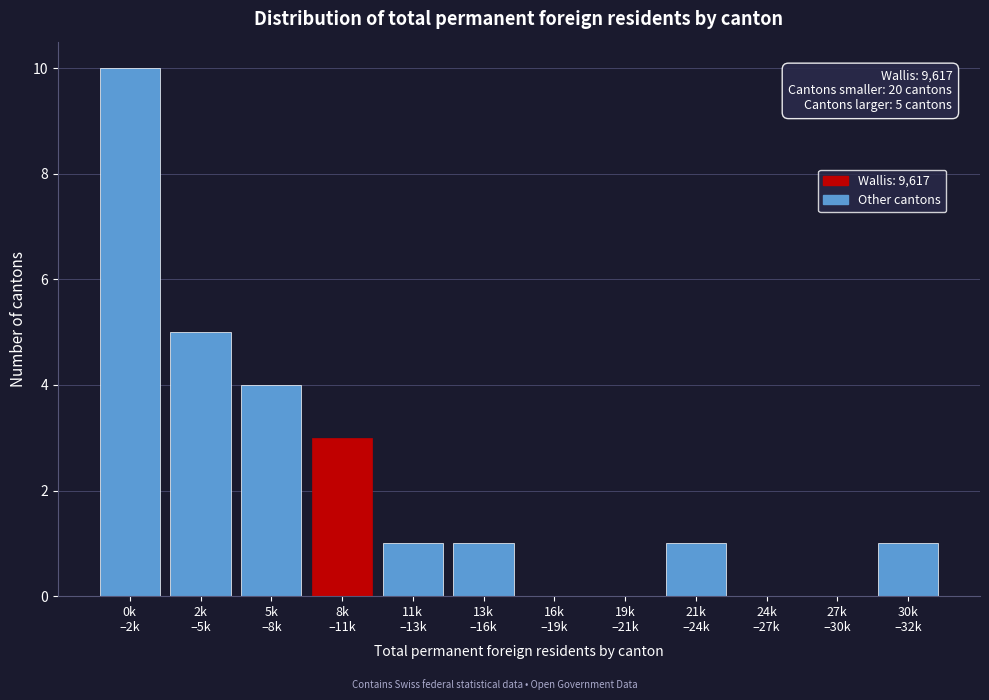

What is the greatest value displayed?

10